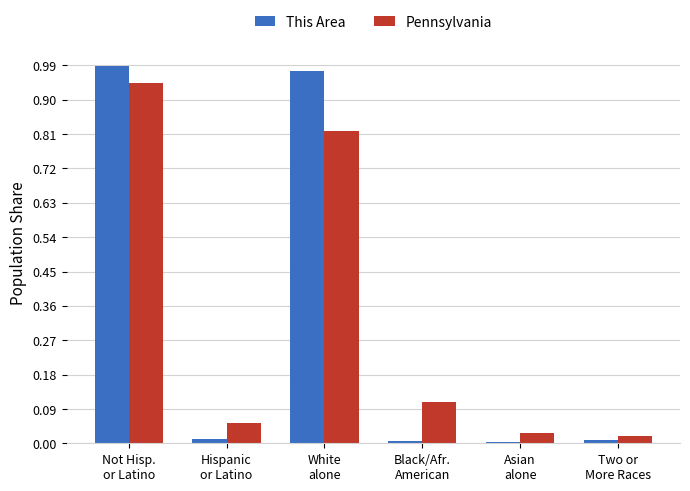

List the series in order of their peak value, lowest first.

Pennsylvania, This Area